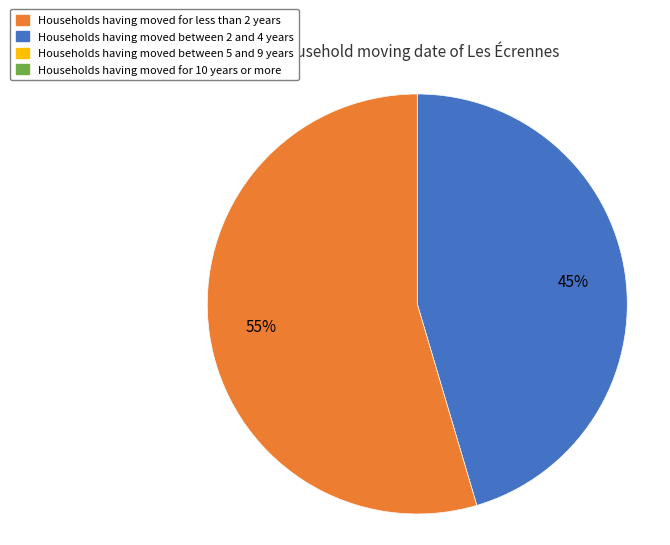

Does any single category account for the majority?

Yes